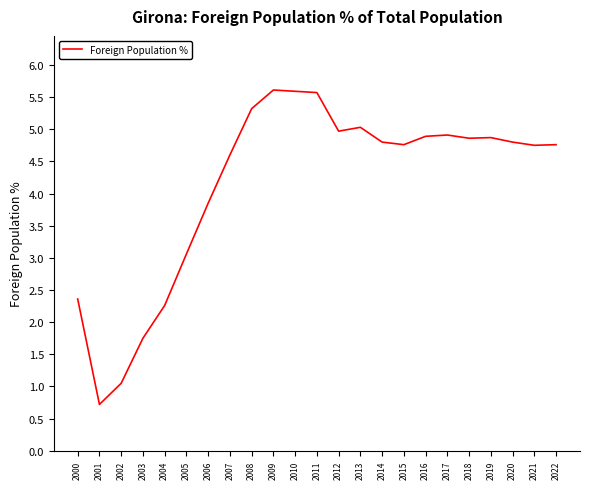

What is the difference between the values at 2016 and 2014?

0.1